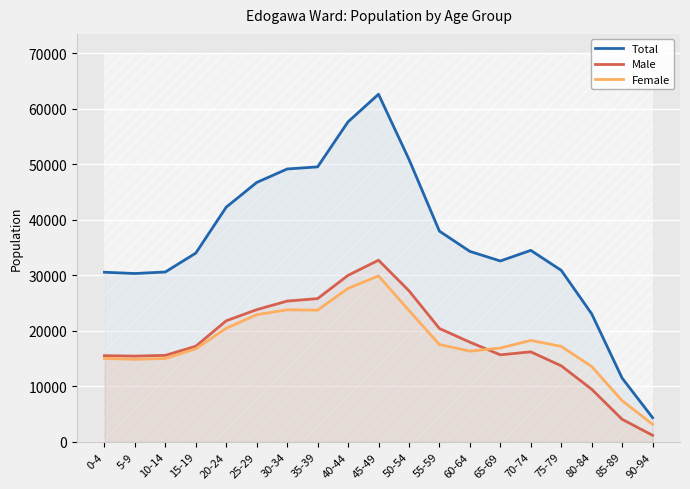

Reading left to right, extract all data points from this chart.

Total: 0-4=30561	5-9=30330	10-14=30607	15-19=34011	20-24=42291	25-29=46731	30-34=49163	35-39=49544	40-44=57662	45-49=62626	50-54=50898	55-59=37963	60-64=34313	65-69=32591	70-74=34500	75-79=30905	80-84=23068	85-89=11486	90-94=4361
Male: 0-4=15532	5-9=15453	10-14=15586	15-19=17230	20-24=21820	25-29=23819	30-34=25365	35-39=25812	40-44=29999	45-49=32727	50-54=27222	55-59=20429	60-64=17964	65-69=15683	70-74=16217	75-79=13705	80-84=9483	85-89=4065	90-94=1184
Female: 0-4=15029	5-9=14877	10-14=15021	15-19=16781	20-24=20471	25-29=22912	30-34=23798	35-39=23732	40-44=27663	45-49=29899	50-54=23676	55-59=17534	60-64=16349	65-69=16908	70-74=18283	75-79=17200	80-84=13585	85-89=7421	90-94=3177